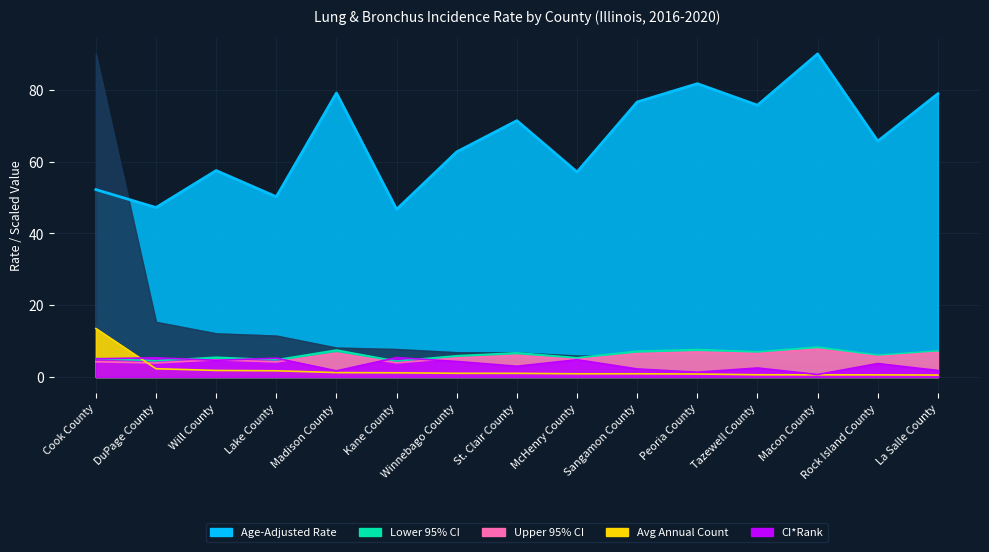

How many lines are shown in the chart?

5